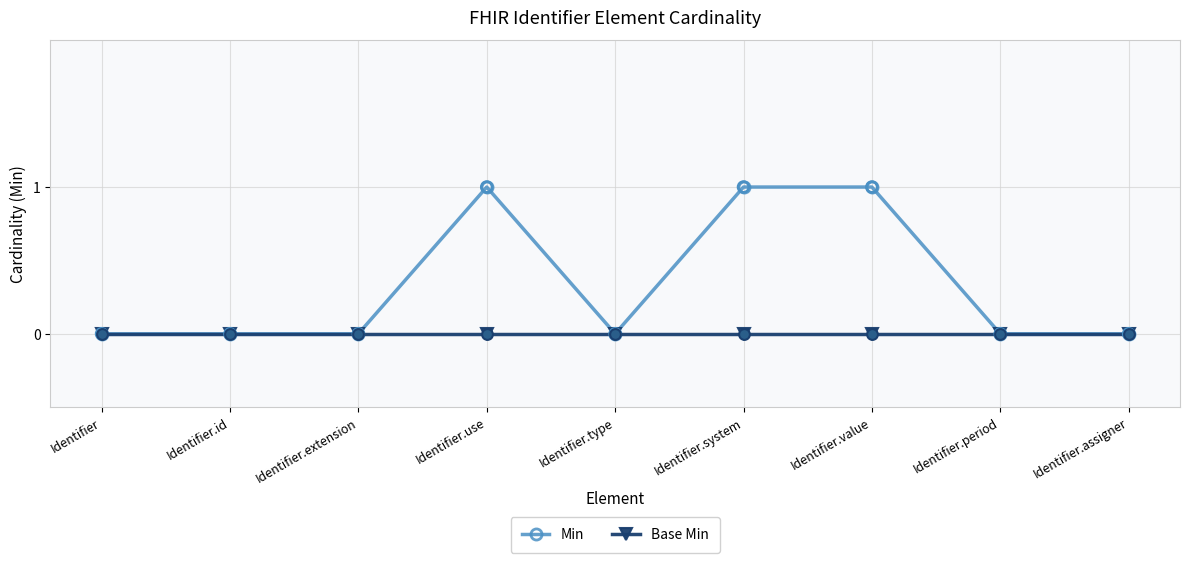

Between Identifier.system and Identifier.assigner, which series saw the biggest shift?

Min